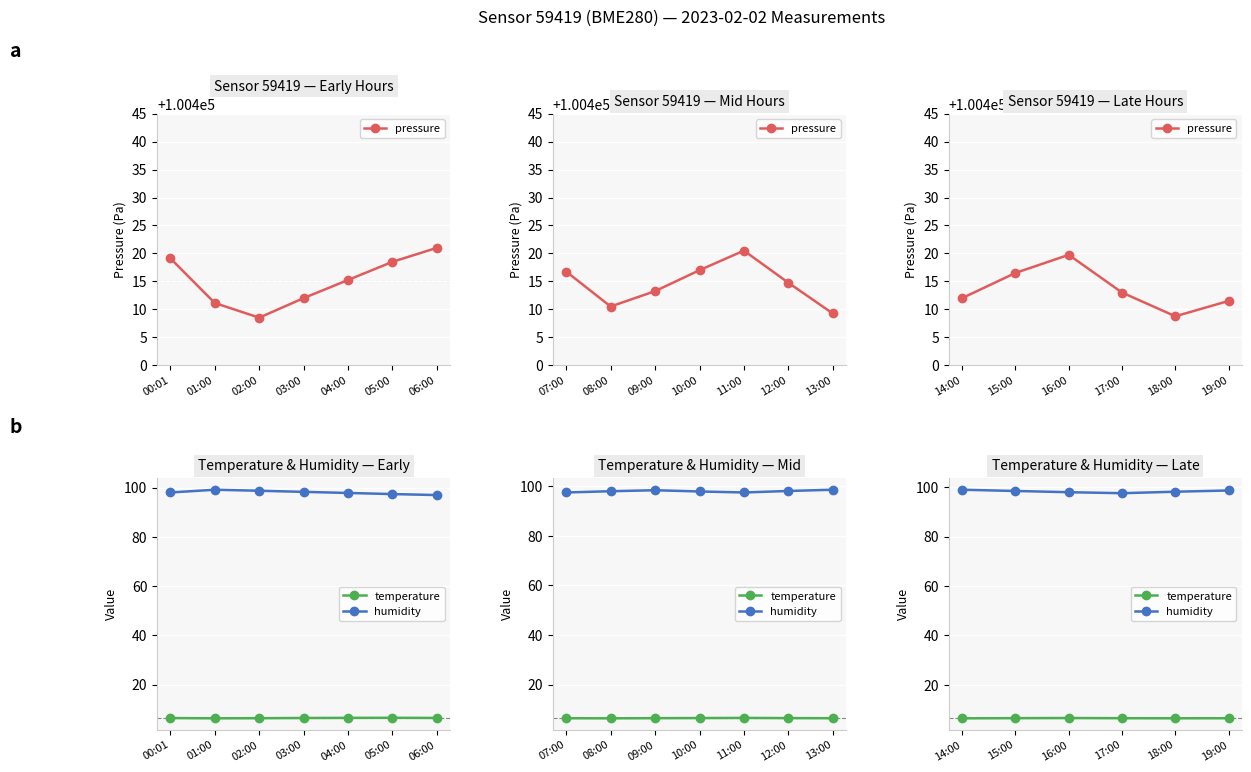

True or false: pressure and humidity intersect in this chart.

False